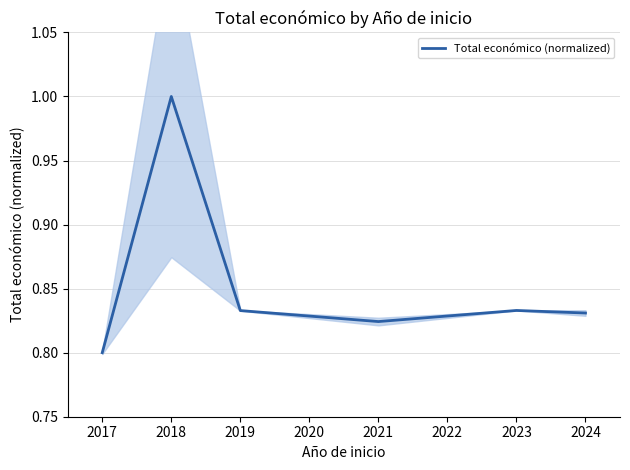

What is the maximum value for Total económico (normalized)?

1.0